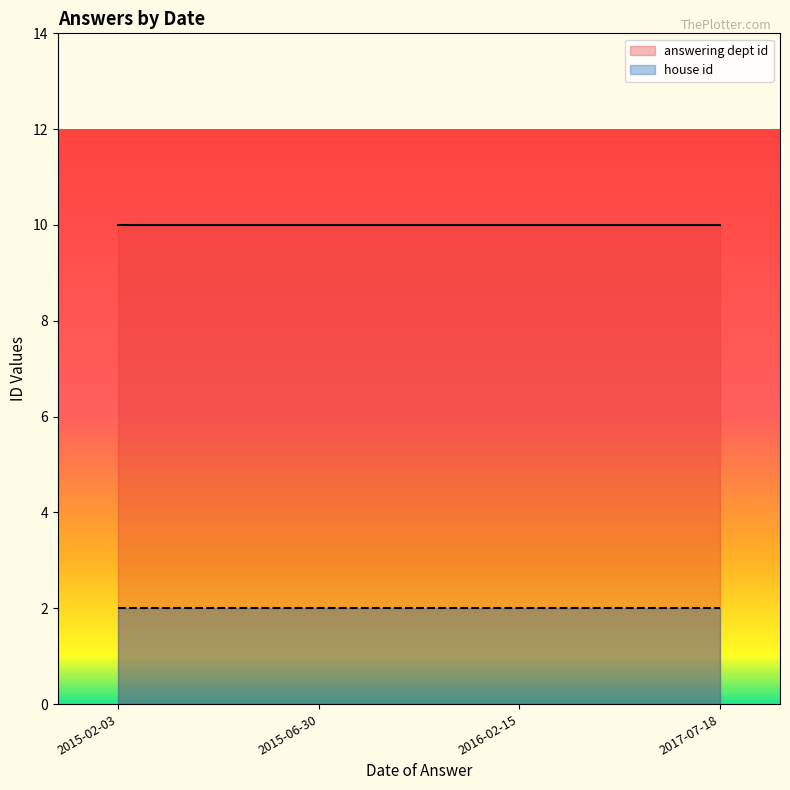

What is the difference between the highest and lowest values at 2017-07-18?

8